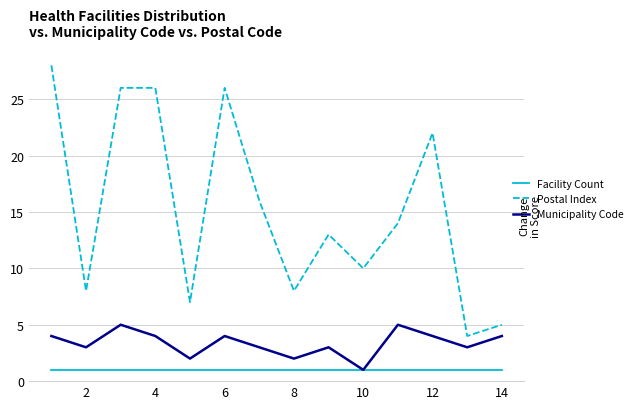

True or false: Facility Count has more than 1 interior local peaks.

False